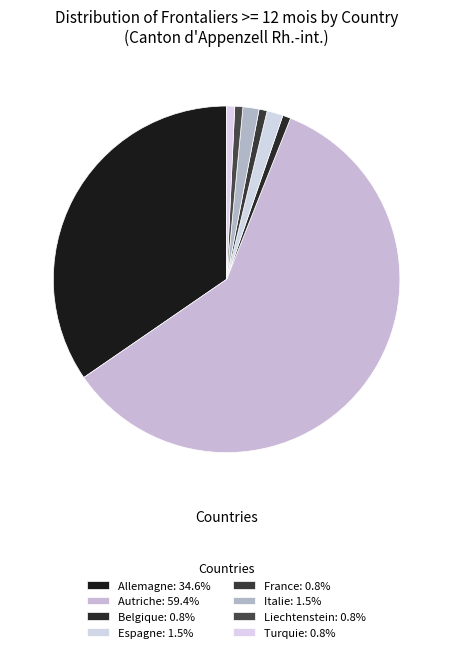

Which slice represents more than half of the pie?

Autriche